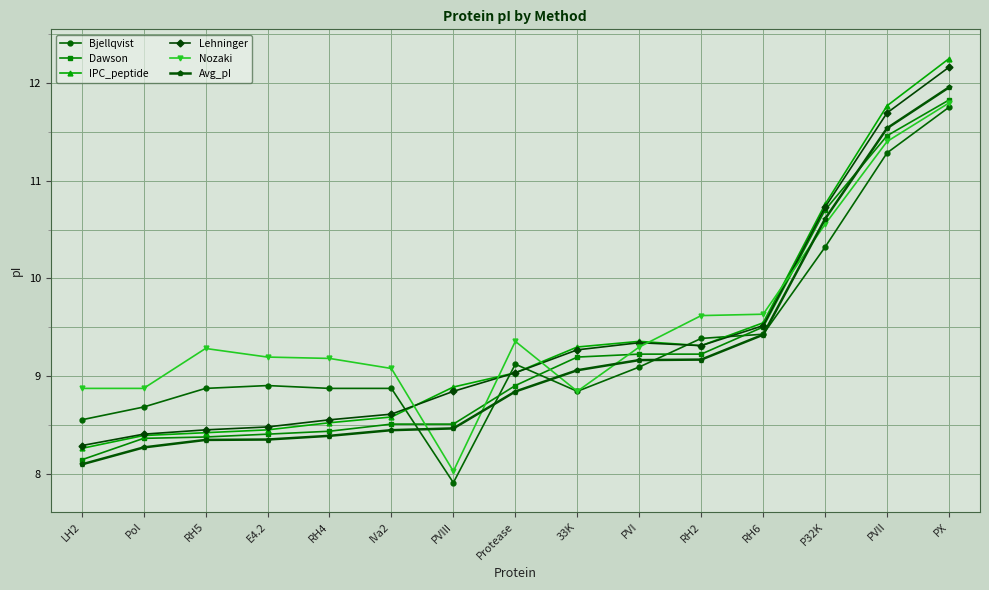

At how many categories does at least one series exceed 12?

1